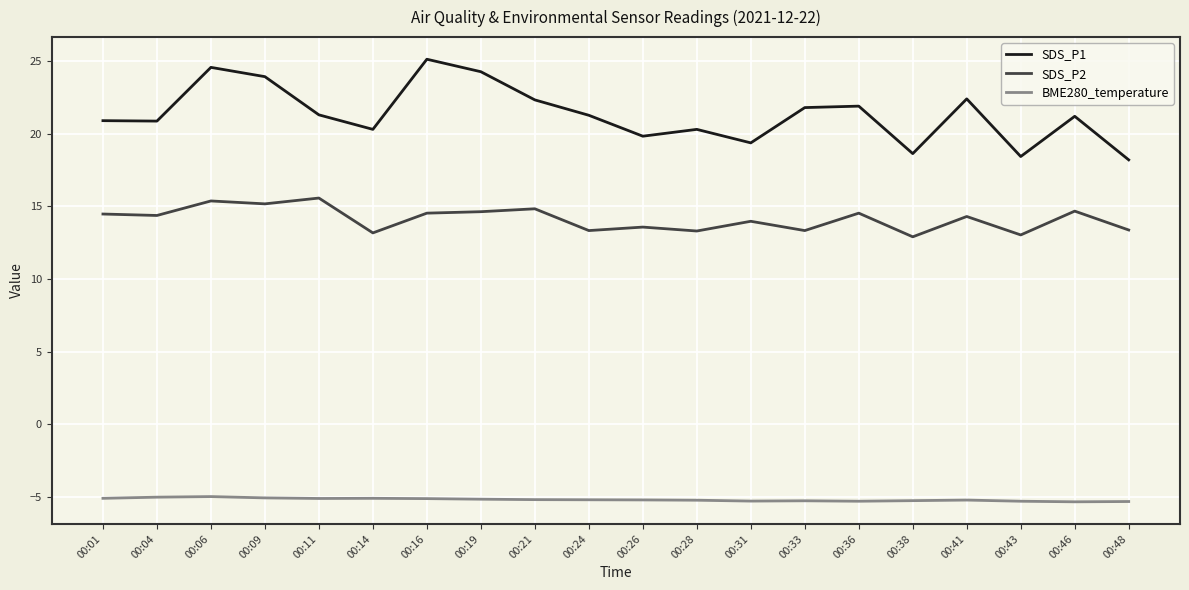

What is the difference between the highest and lowest values at 00:16?

30.3